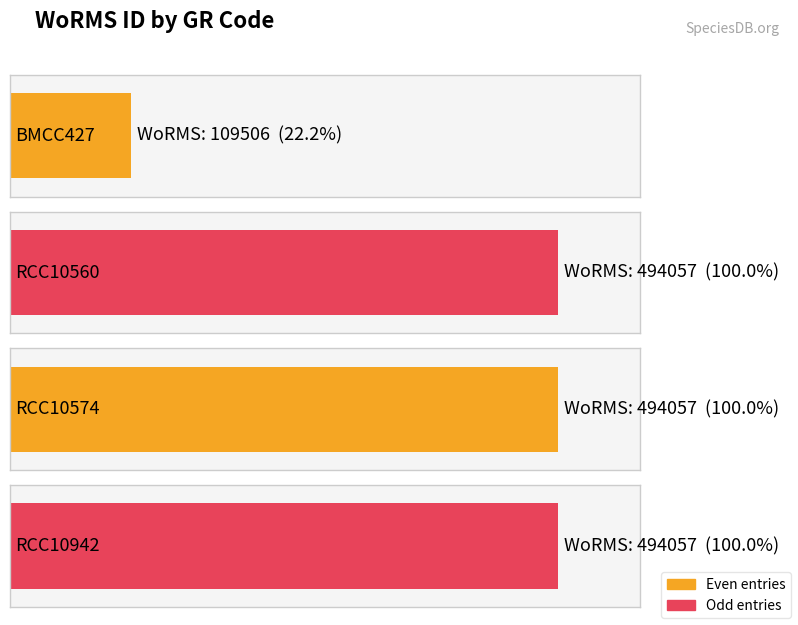

The chart shows a value of 302747 at RCC10560. True or false?

False